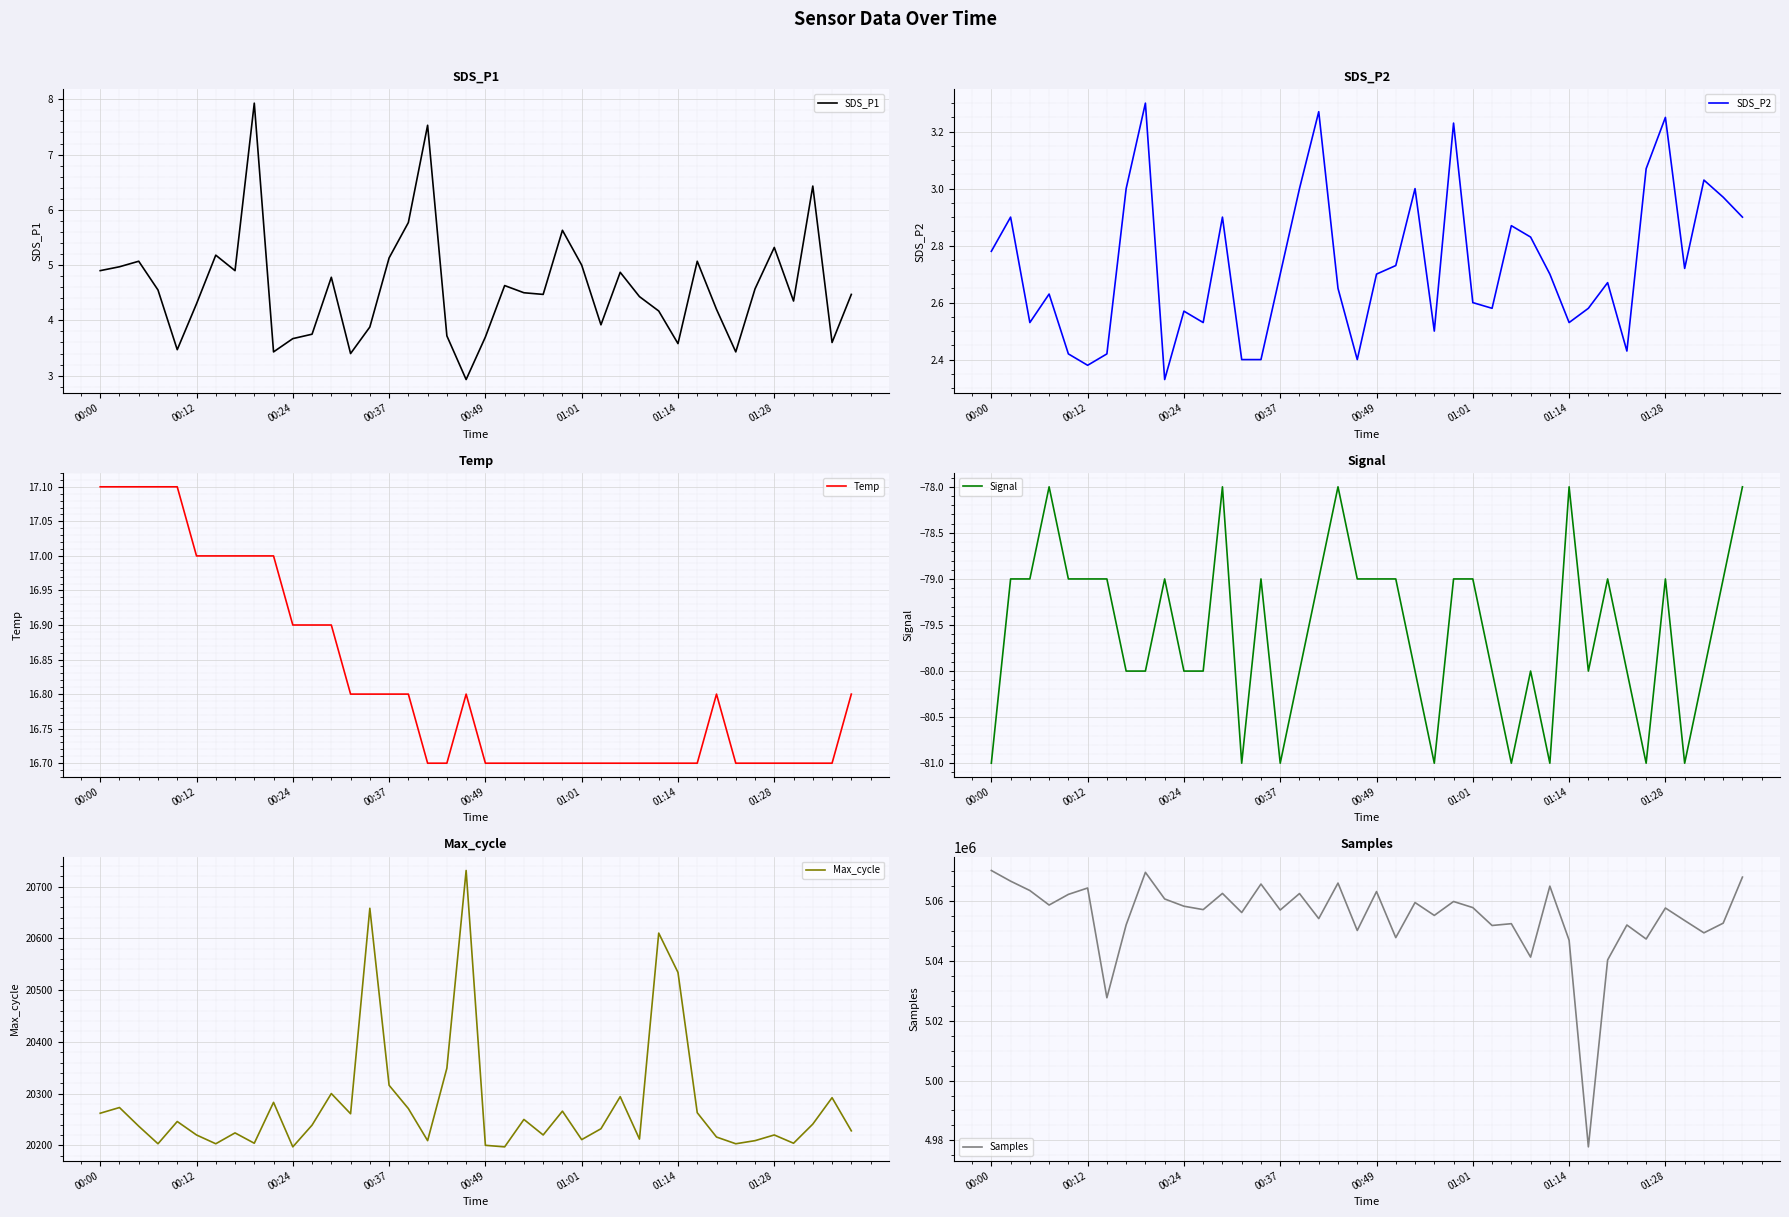

True or false: Max_cycle and Temp intersect in this chart.

False